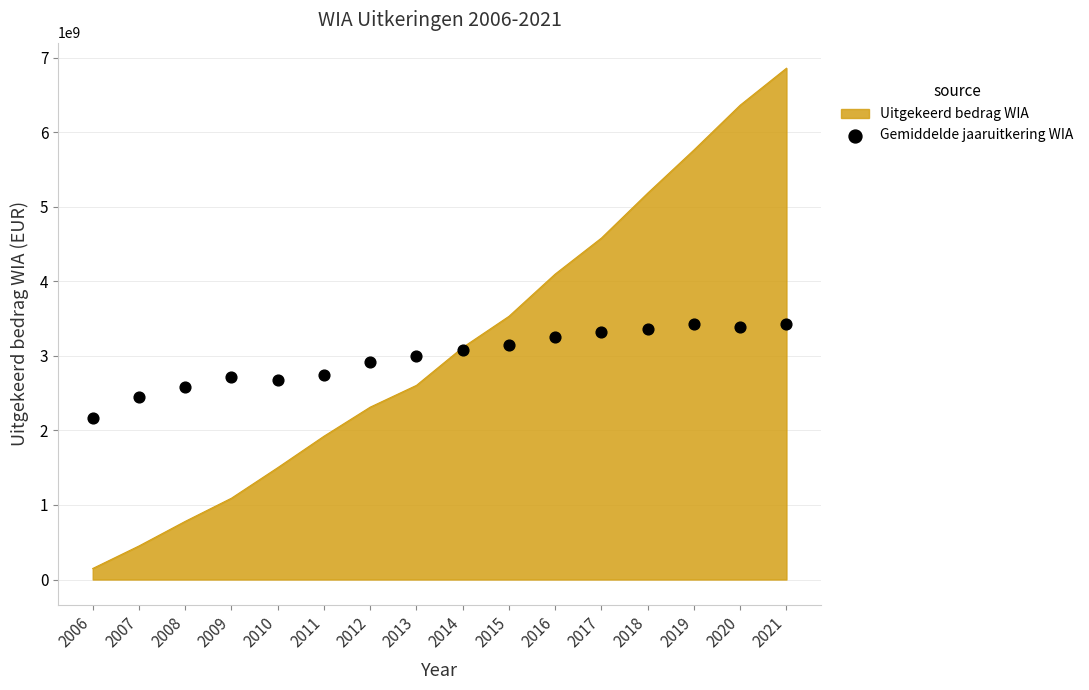

List the labels in order of Uitgekeerd bedrag WIA value, smallest first.

2006, 2007, 2008, 2009, 2010, 2011, 2012, 2013, 2014, 2015, 2016, 2017, 2018, 2019, 2020, 2021